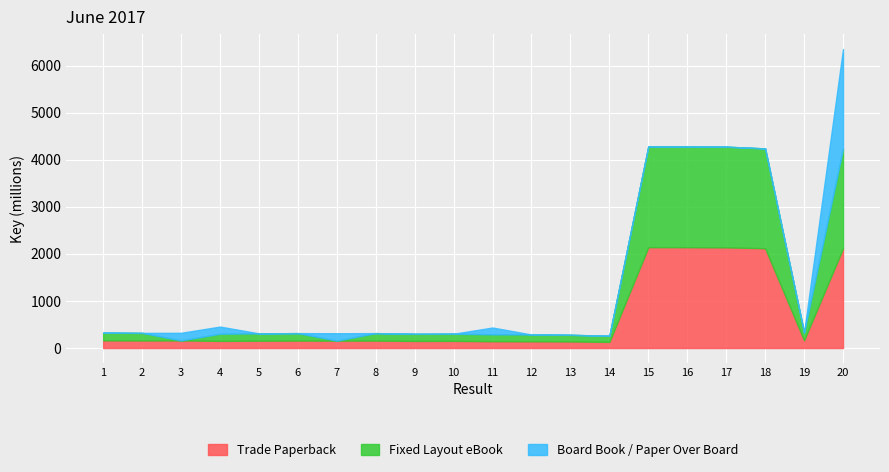

How many values in the Board Book / Paper Over Board series exceed 0?

5